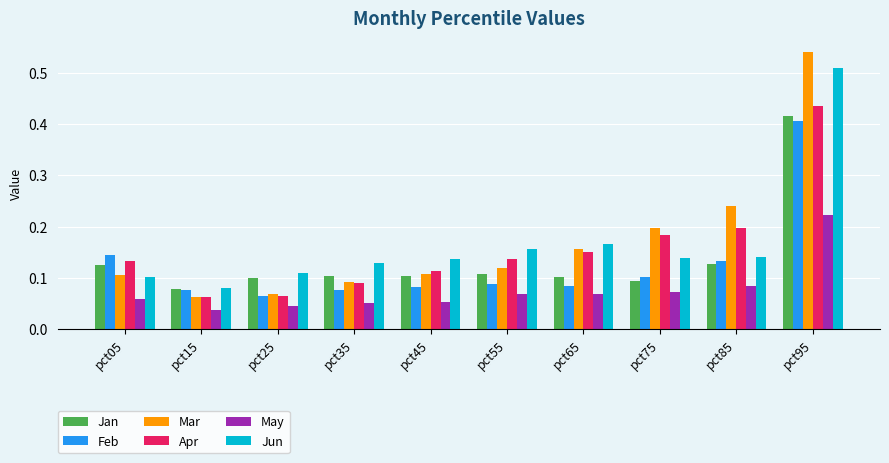

At which category does the chart reach its peak across all series?

pct95